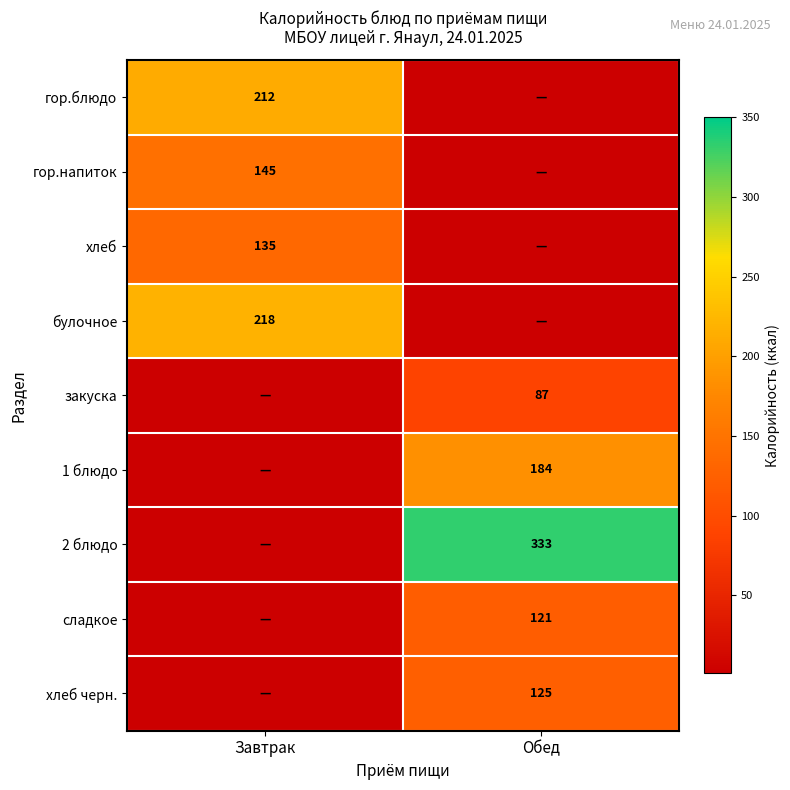

Which category has the highest value across all series?

Обед